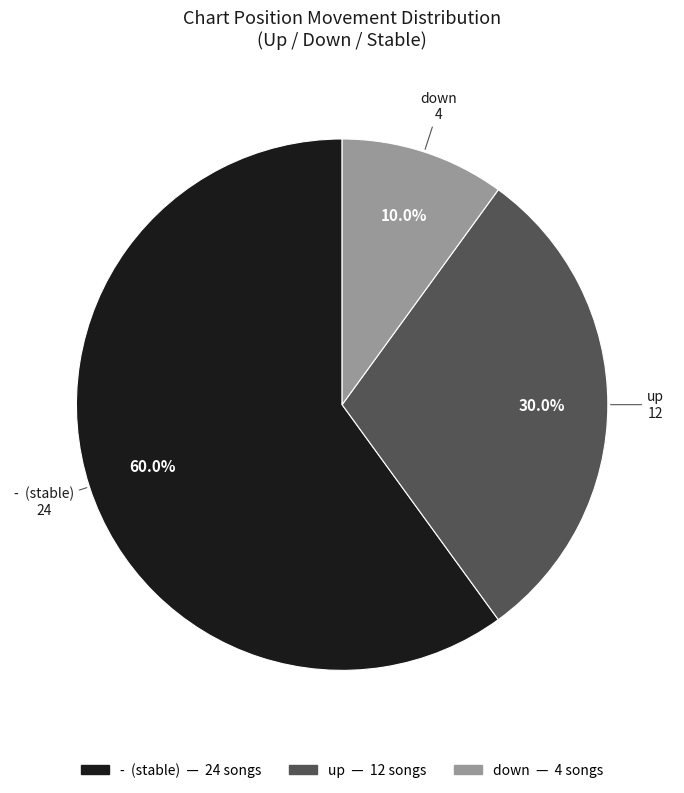

Is there any slice that represents more than half of the pie?

Yes